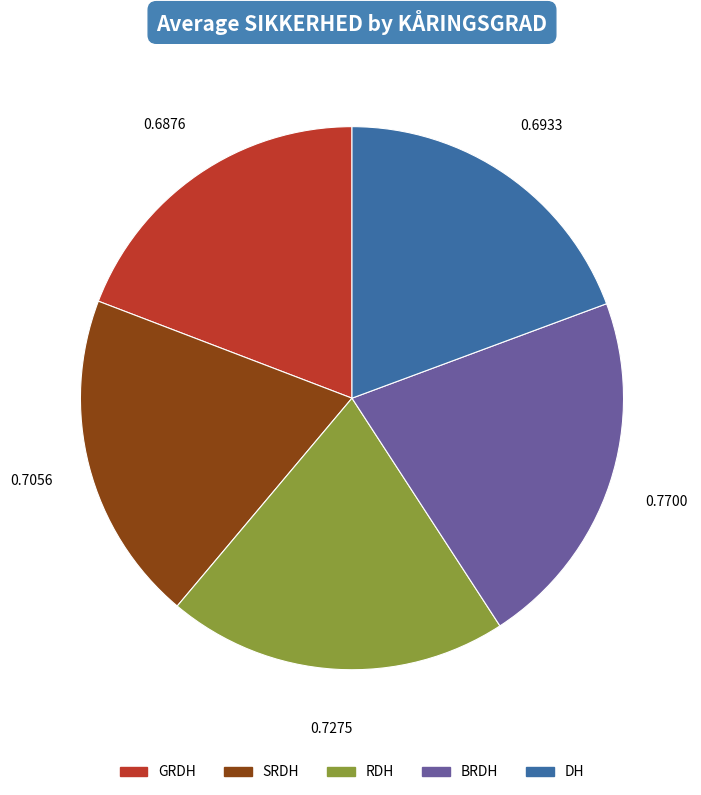

Which category has the biggest portion of the pie?

BRDH